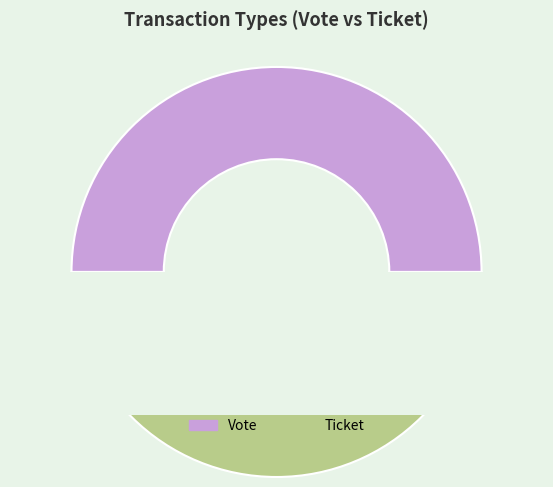

Which has a higher value, Ticket or Vote?

Vote